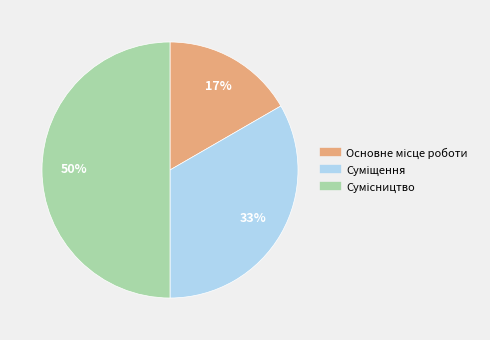

To the nearest percent, what is the average slice percentage?

33%